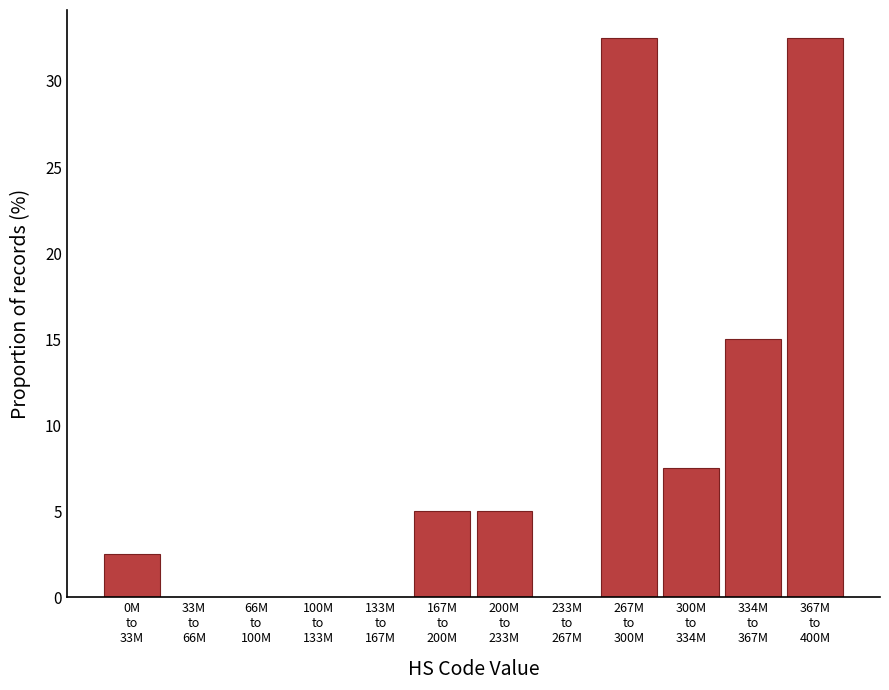

What is the maximum value shown in the chart?

32.5